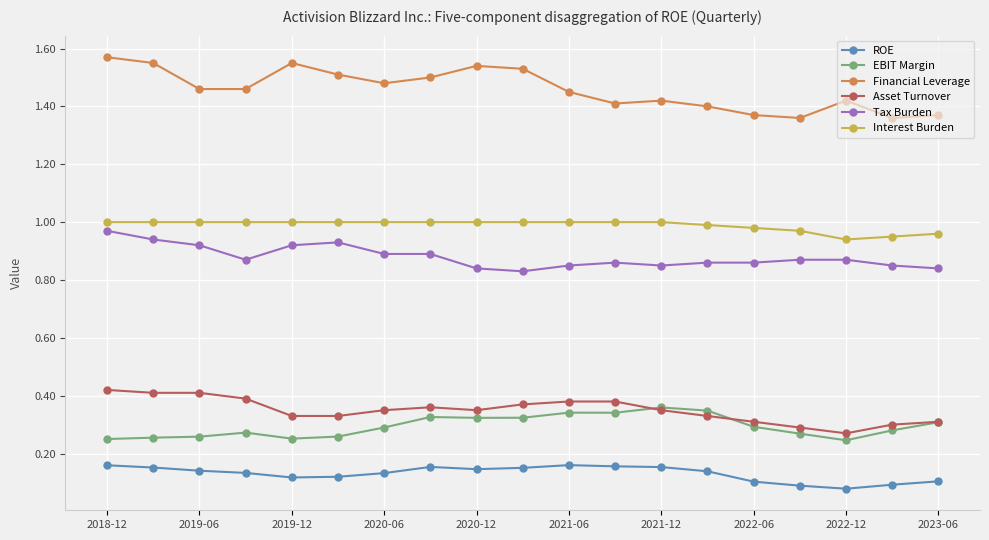

What are all the series names shown in the legend?

ROE, EBIT Margin, Financial Leverage, Asset Turnover, Tax Burden, Interest Burden